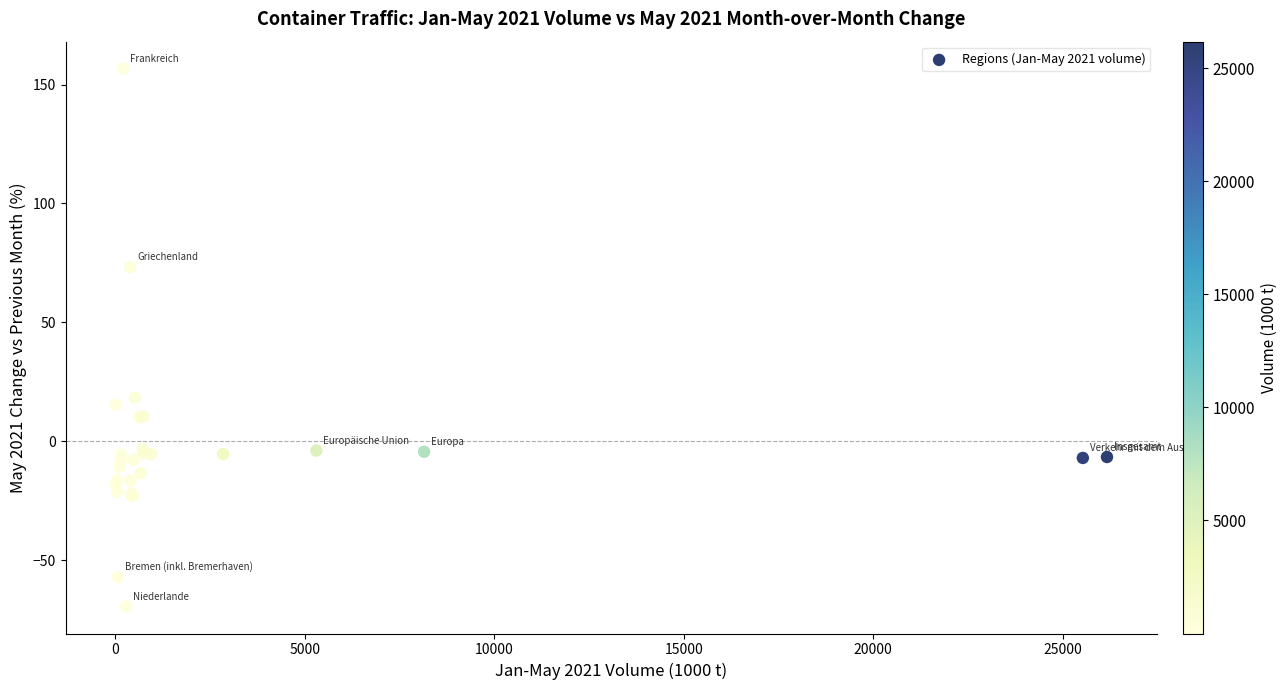

What Y value in the scatter plot is closest to 43?

18.4